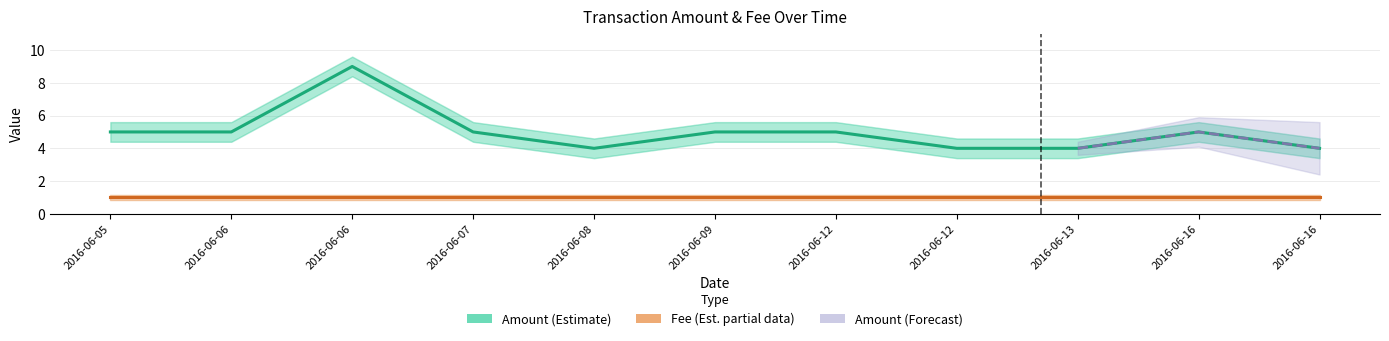

Is the value of Amount (Estimate) at 2016-06-12 greater than the value of Fee (Est. partial data) at 2016-06-16?

Yes